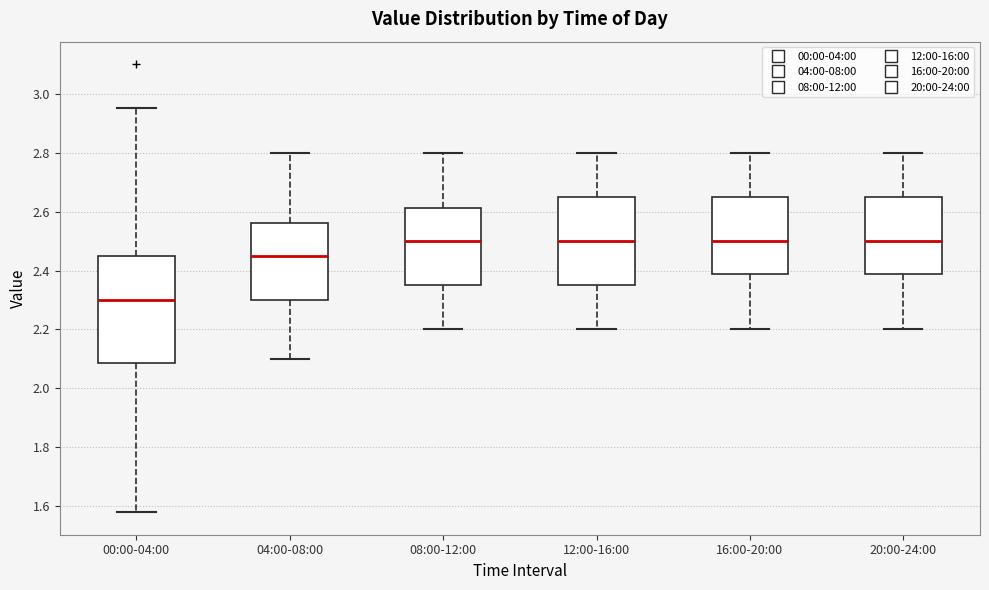

Reading left to right, transcribe this box plot: for each box, give where its median line is, the range the box spans, and where its two whiskers end, as read against the y-axis. The values are not printed on the chart, so give them approximately, as read against the axis.

00:00-04:00: median 2.30, box 2.08 to 2.46, whiskers 1.58 to 2.96
04:00-08:00: median 2.46, box 2.30 to 2.56, whiskers 2.10 to 2.80
08:00-12:00: median 2.50, box 2.36 to 2.62, whiskers 2.20 to 2.80
12:00-16:00: median 2.50, box 2.36 to 2.66, whiskers 2.20 to 2.80
16:00-20:00: median 2.50, box 2.38 to 2.66, whiskers 2.20 to 2.80
20:00-24:00: median 2.50, box 2.38 to 2.66, whiskers 2.20 to 2.80